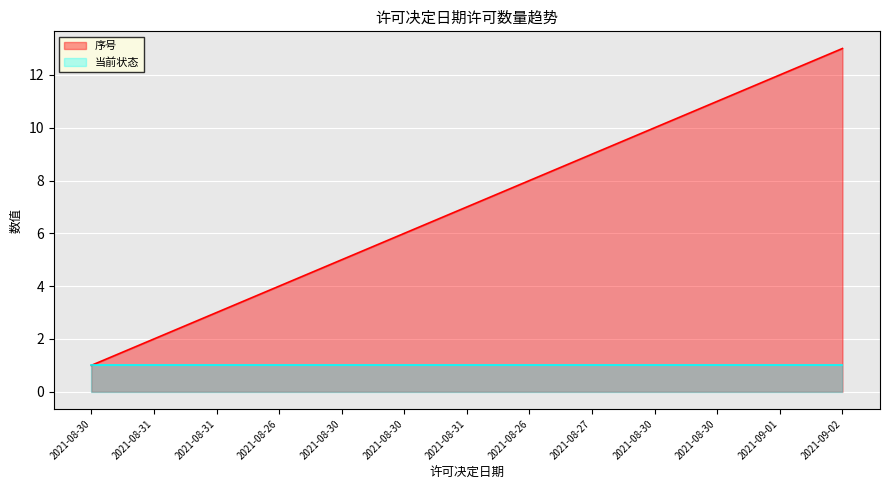

How many lines are shown in the chart?

2